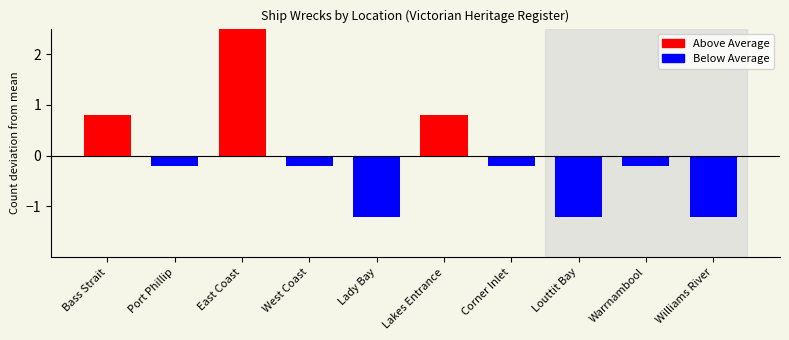

Rank the categories by value from lowest to highest.

Lady Bay, Louttit Bay, Williams River, Port Phillip, West Coast, Corner Inlet, Warrnambool, Bass Strait, Lakes Entrance, East Coast